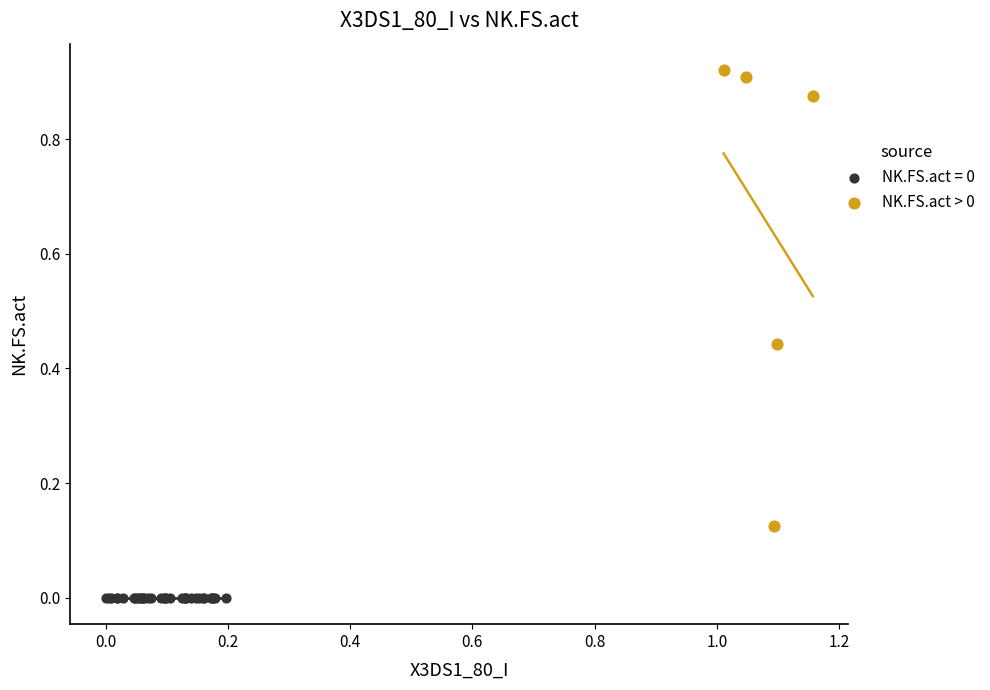

Which series reaches the maximum Y coordinate?

NK.FS.act > 0